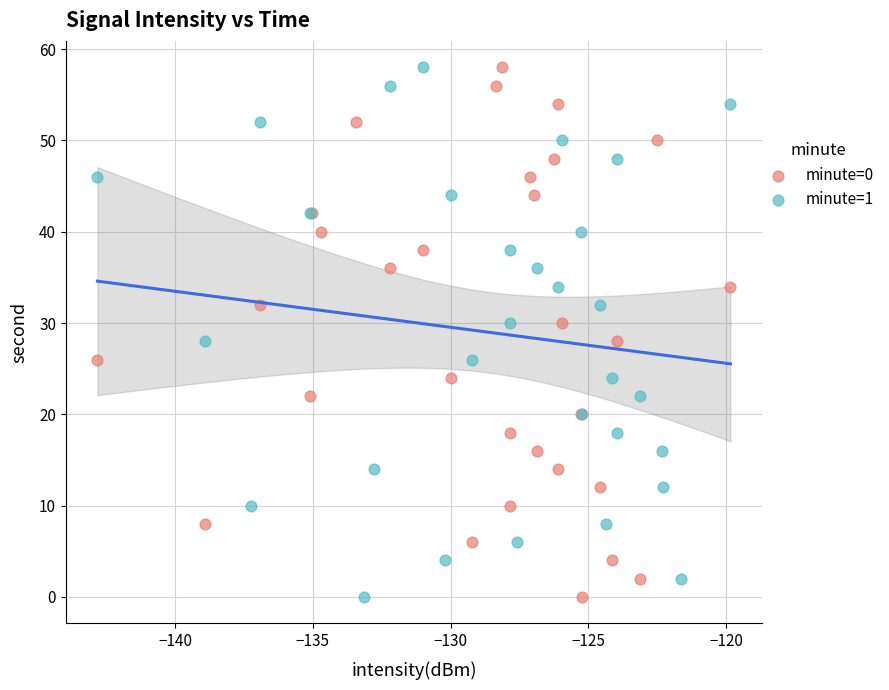

What are all the series names shown in the legend?

minute=0, minute=1